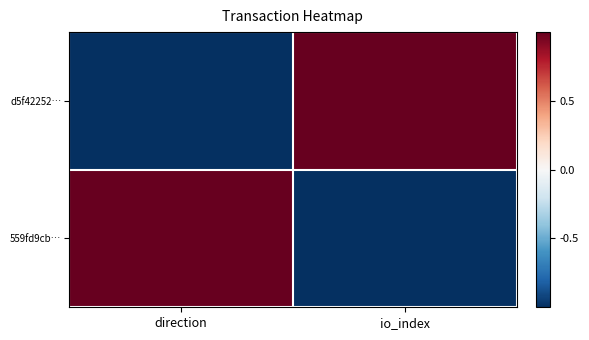

Reading left to right, what are all the values shown in this chart?

d5f42252…: direction=-1	io_index=1
559fd9cb…: direction=1	io_index=-1